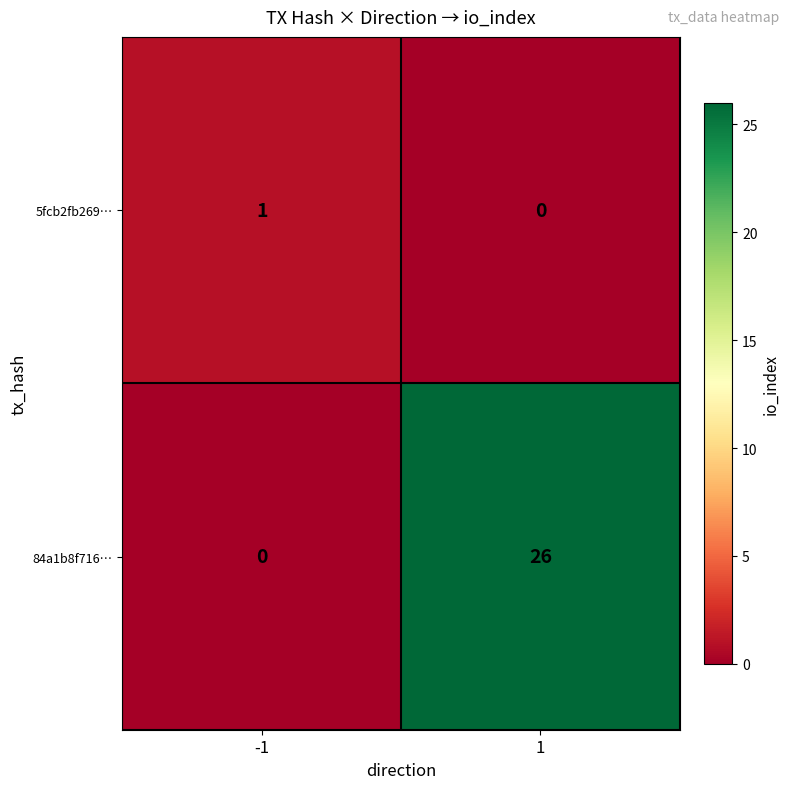

Reading left to right, transcribe all the data shown in this chart.

5fcb2fb269…: 1	0
84a1b8f716…: 0	26